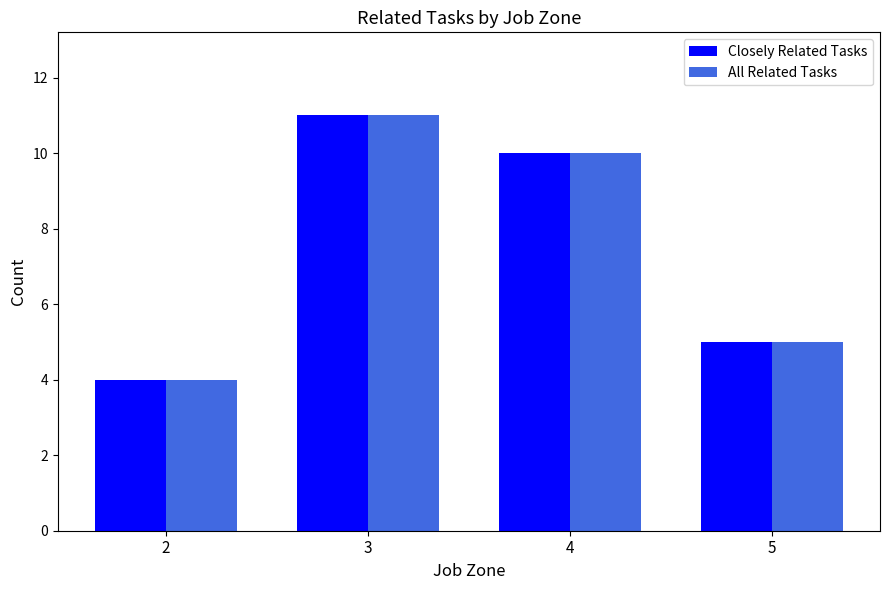

Which category has the highest value in the All Related Tasks series?

3